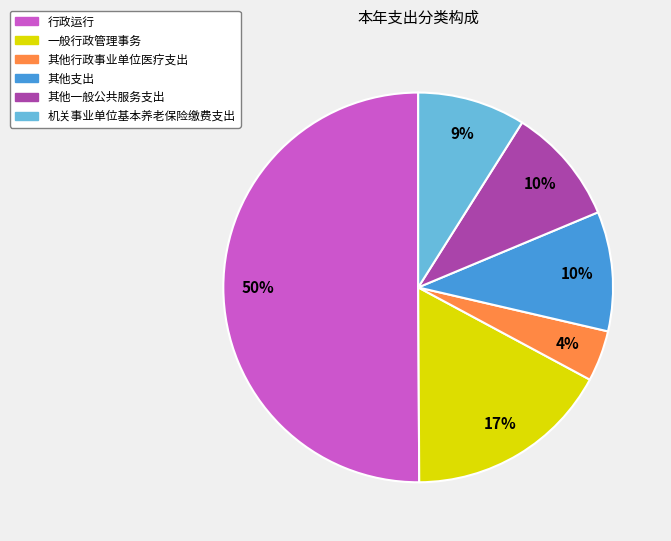

The 机关事业单位基本养老保险缴费支出 slice represents 21% of the pie. True or false?

False